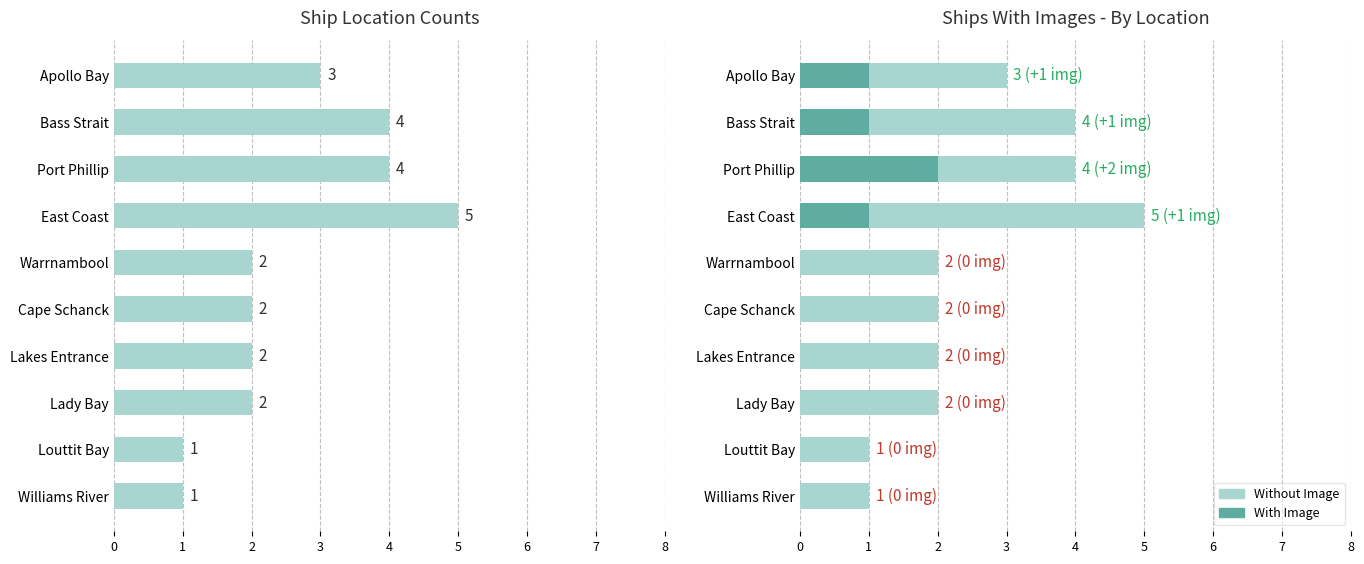

What is the difference between the Without Image values at East Coast and Lady Bay?

3